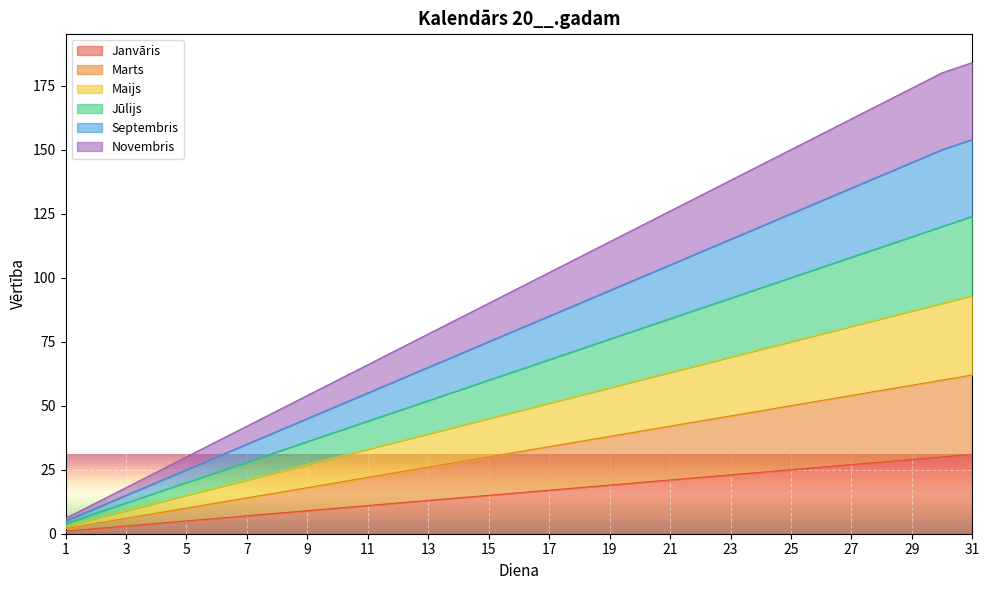

At which category is the sum across all series the highest?

31